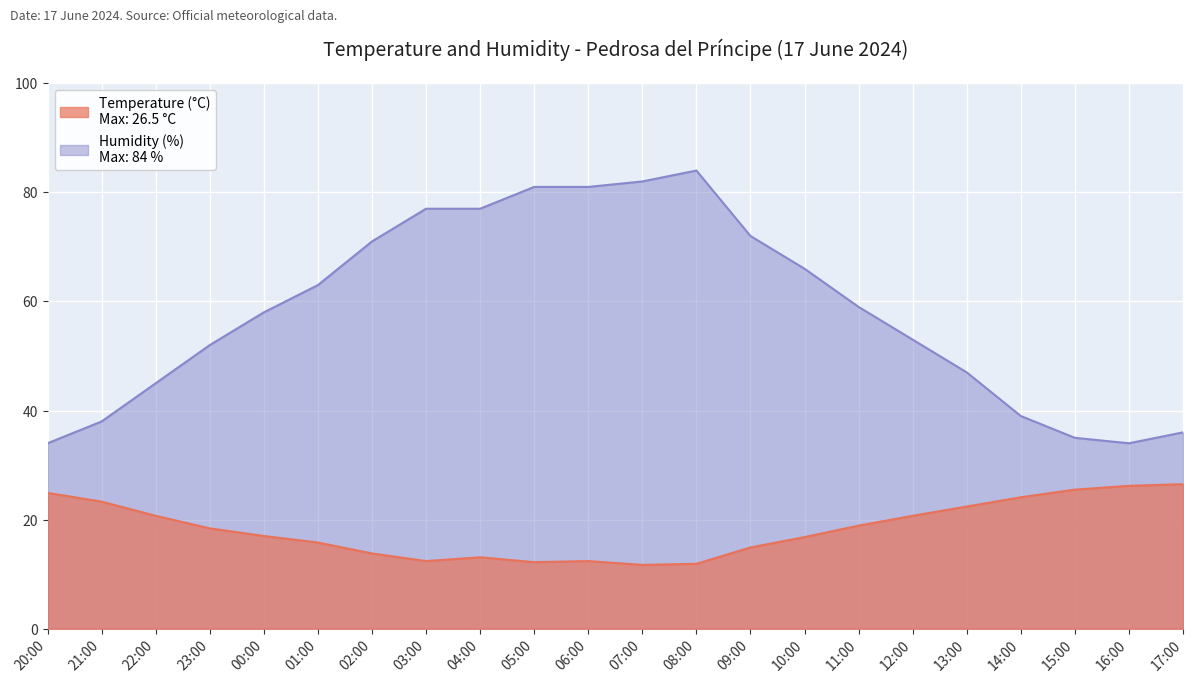

The value of Humidity (%) at 14:00 is 39.0. True or false?

True